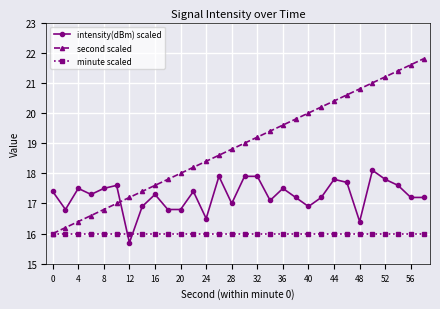

What is the difference between the maximum and minimum values in the second scaled series?

5.8